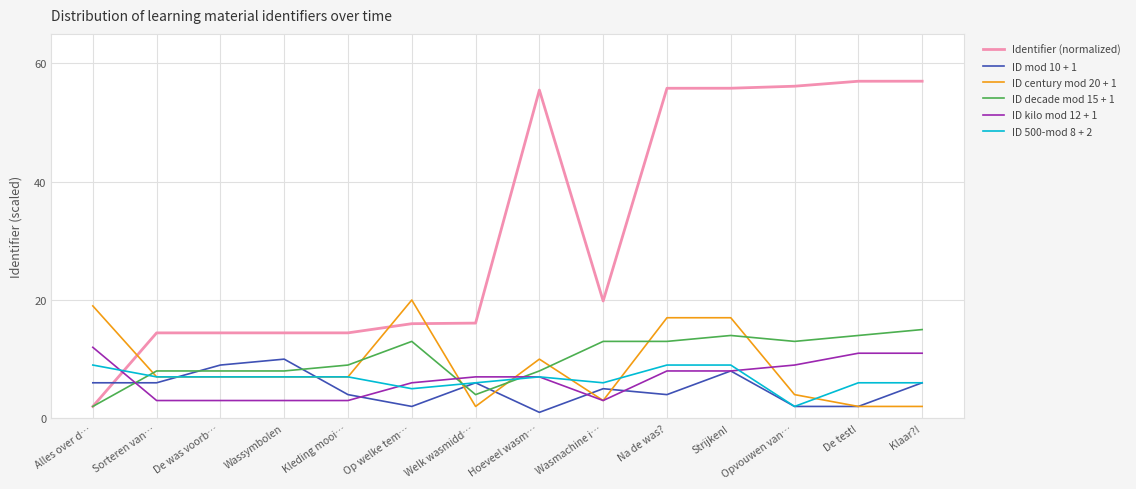

What is the difference between the ID kilo mod 12 + 1 values at Na de was? and Alles over d…?

4.0